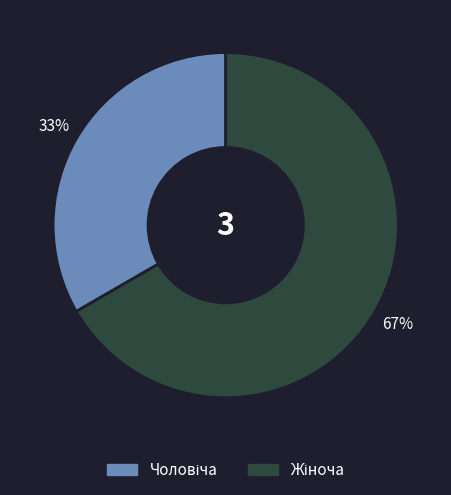

To the nearest percent, what is the average slice percentage?

50%